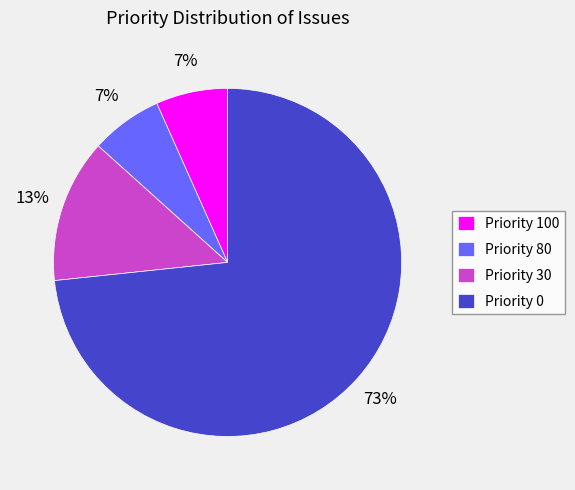

Which category has the biggest portion of the pie?

Priority 0